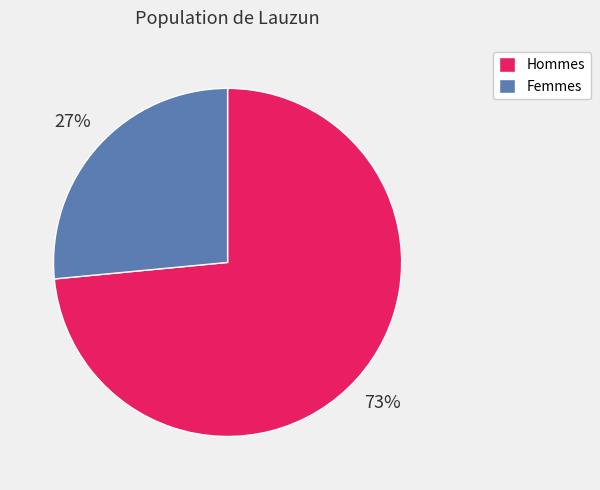

Is it true that Hommes is 73% of the pie?

True